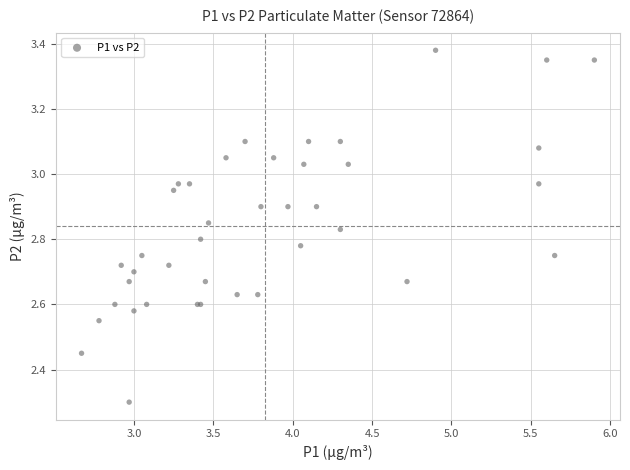

What Y value in the scatter plot is closest to 2?

2.3